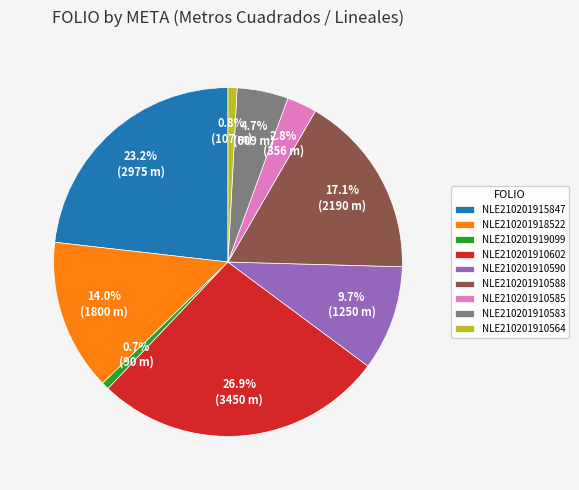

Is there a majority slice in this chart?

No